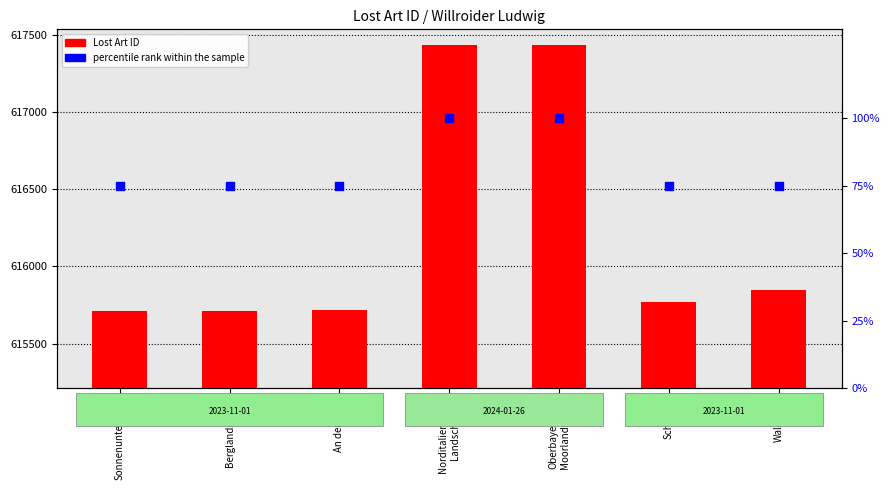

Which series has the widest spread of Y values?

Lost Art ID